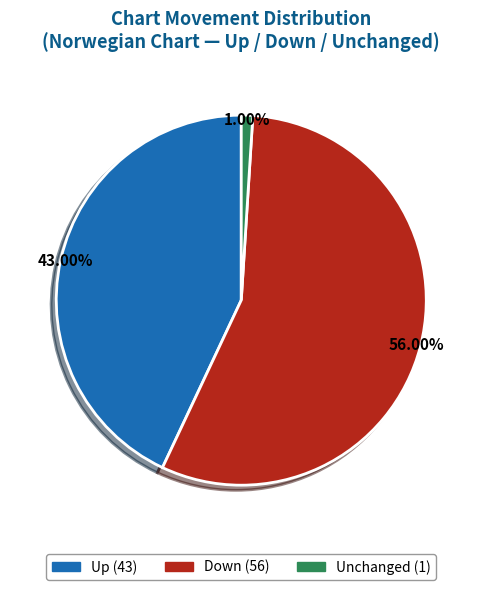

How many segments does this pie chart have?

3